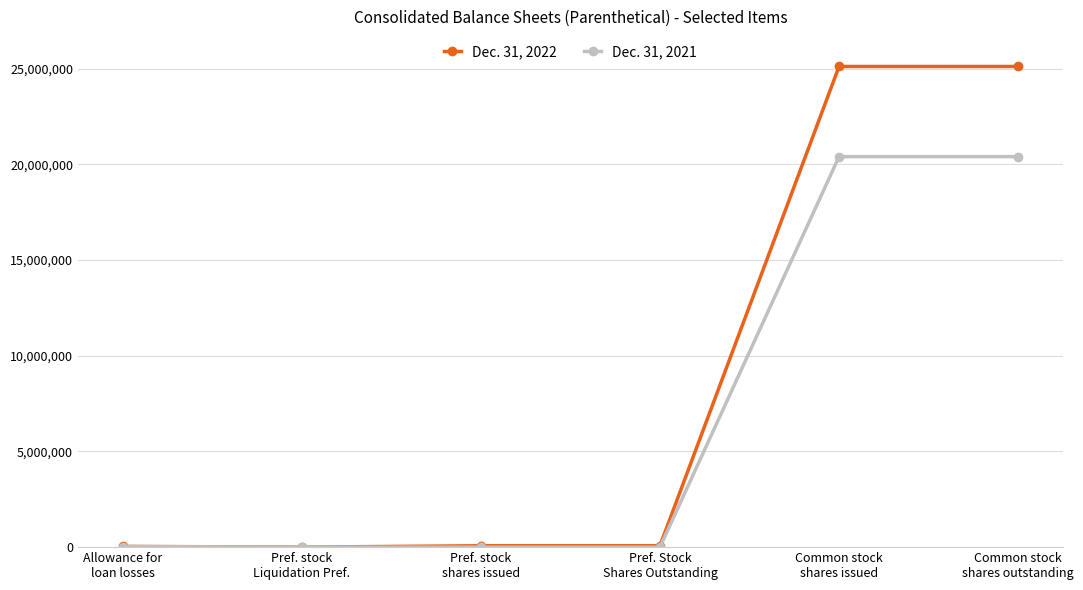

Which series changed the most between Pref. Stock
Shares Outstanding and Common stock
shares issued?

Dec. 31, 2022